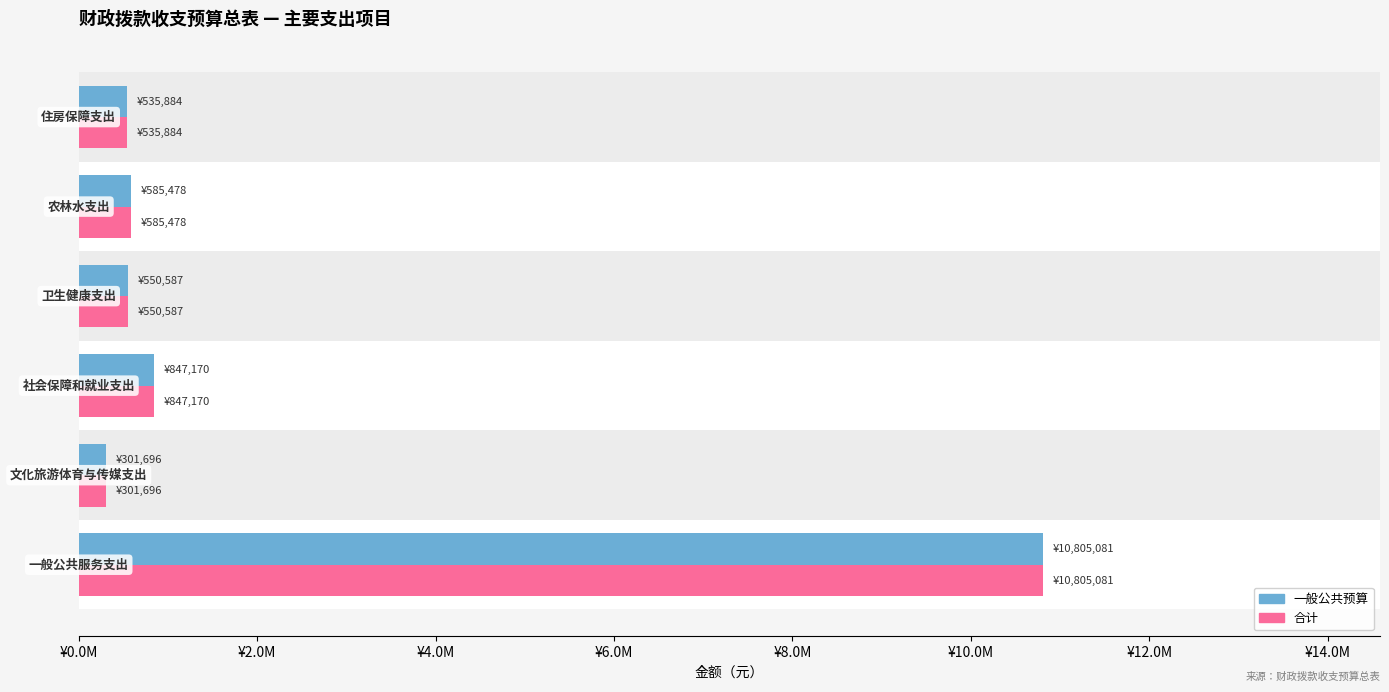

What is the difference between the second highest and minimum values in the 一般公共预算 series?

545474.0